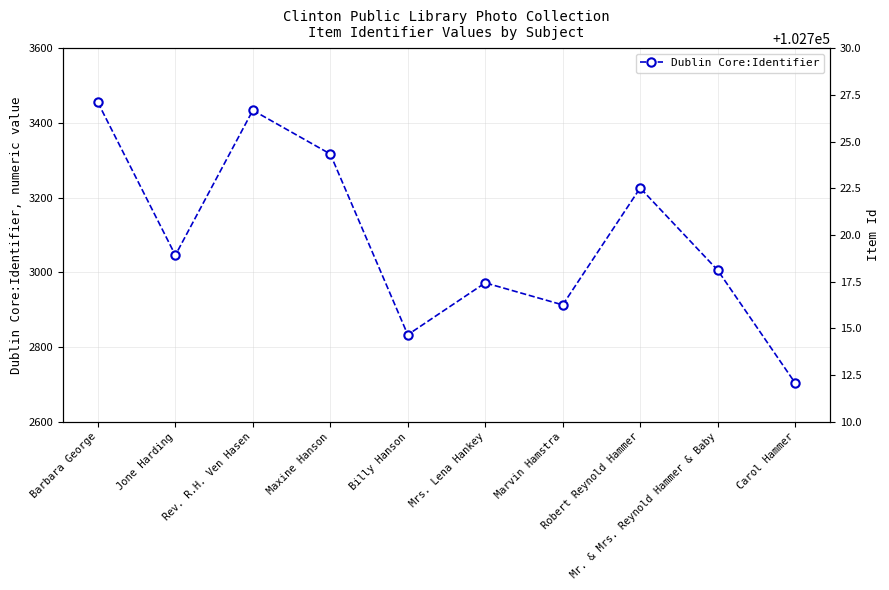

What value does the data have at Jone Harding, to the nearest 100?

3000